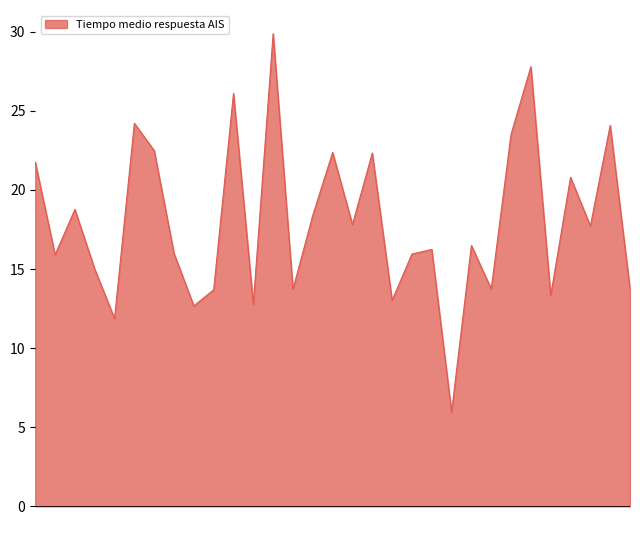

What is the smallest value displayed?

6.0